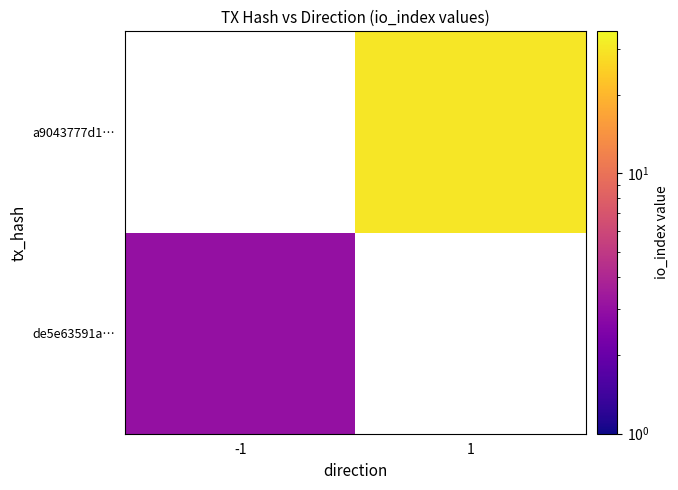

List the labels in order of a9043777d1… value, smallest first.

-1, 1